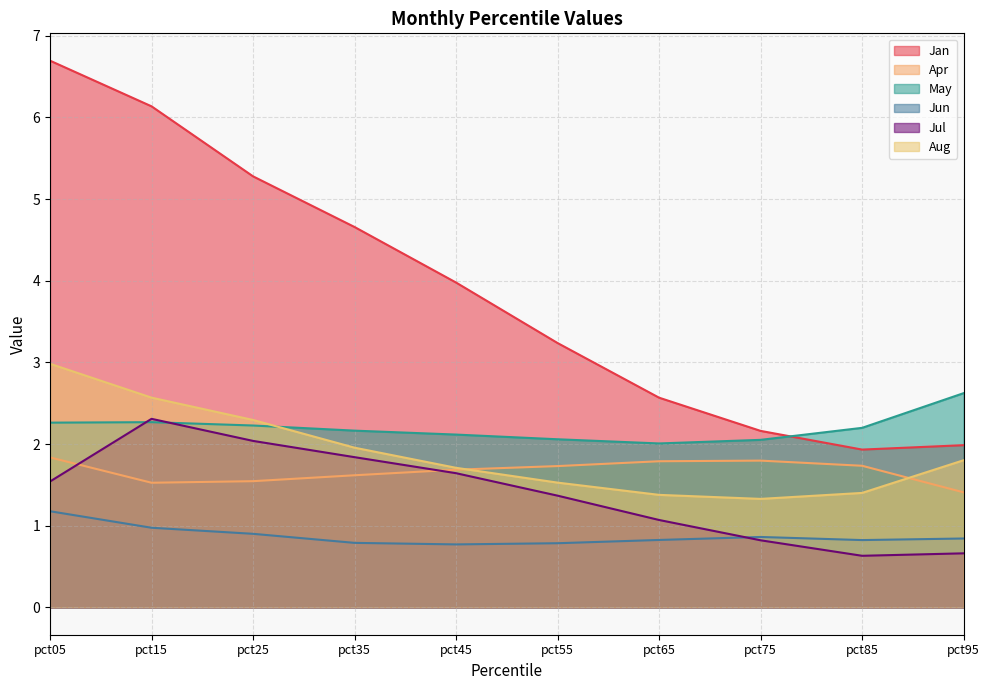

Which has a higher value, pct85 or pct55?

pct55